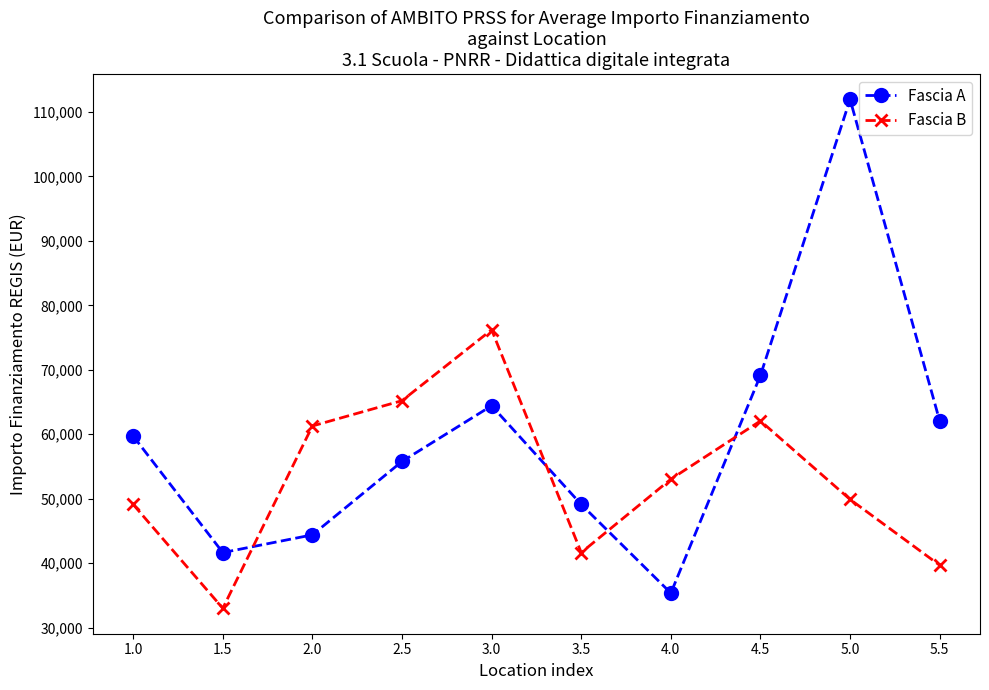

What is the difference between the second highest and minimum values in the Fascia B series?

32209.9